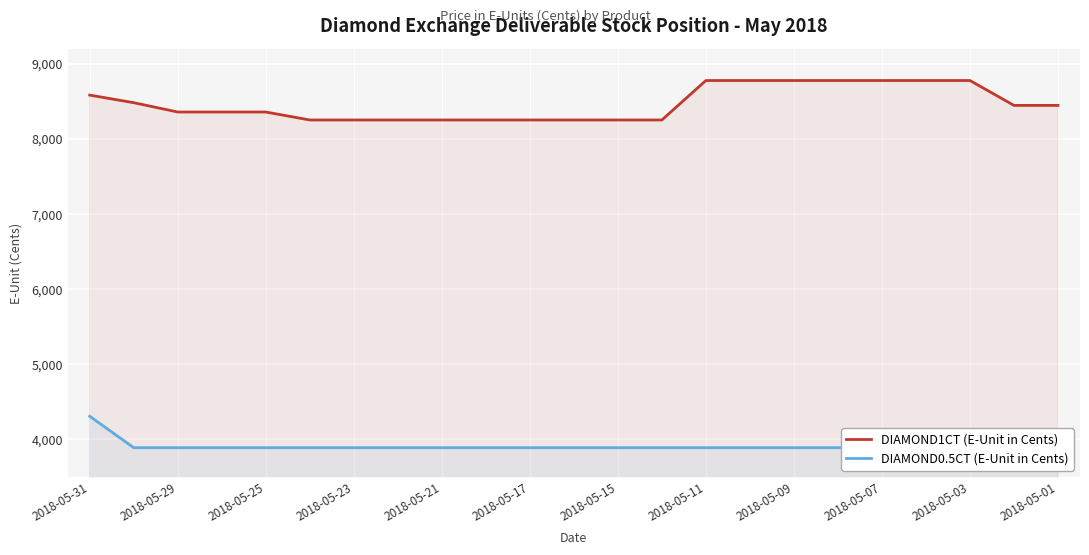

At how many categories does at least one series exceed 6840?

23